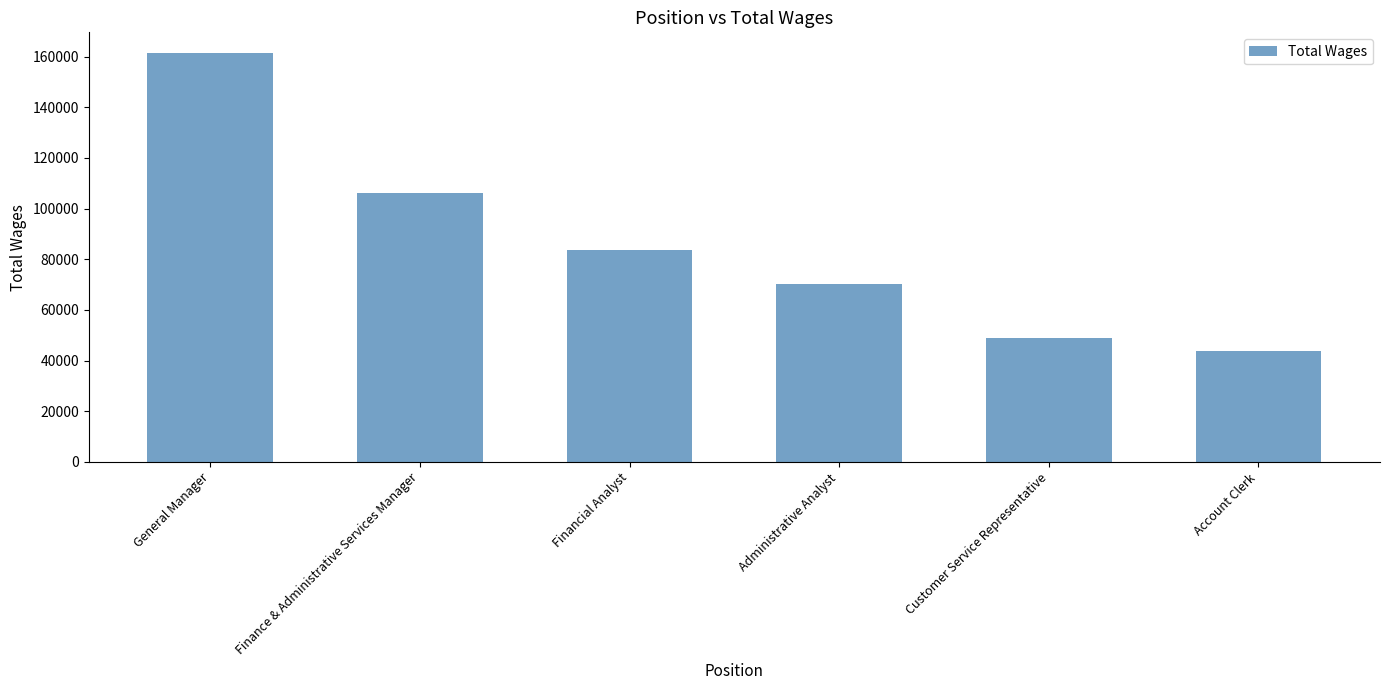

The chart shows a value of 101207 at Administrative Analyst. True or false?

False